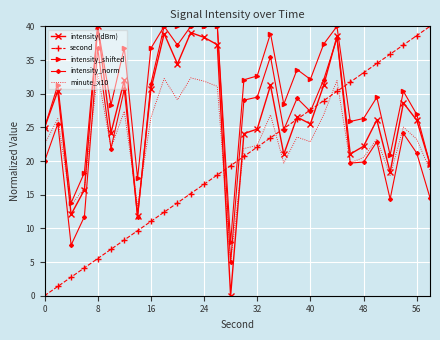

How many intersections are there between intensity_shifted and second?

3